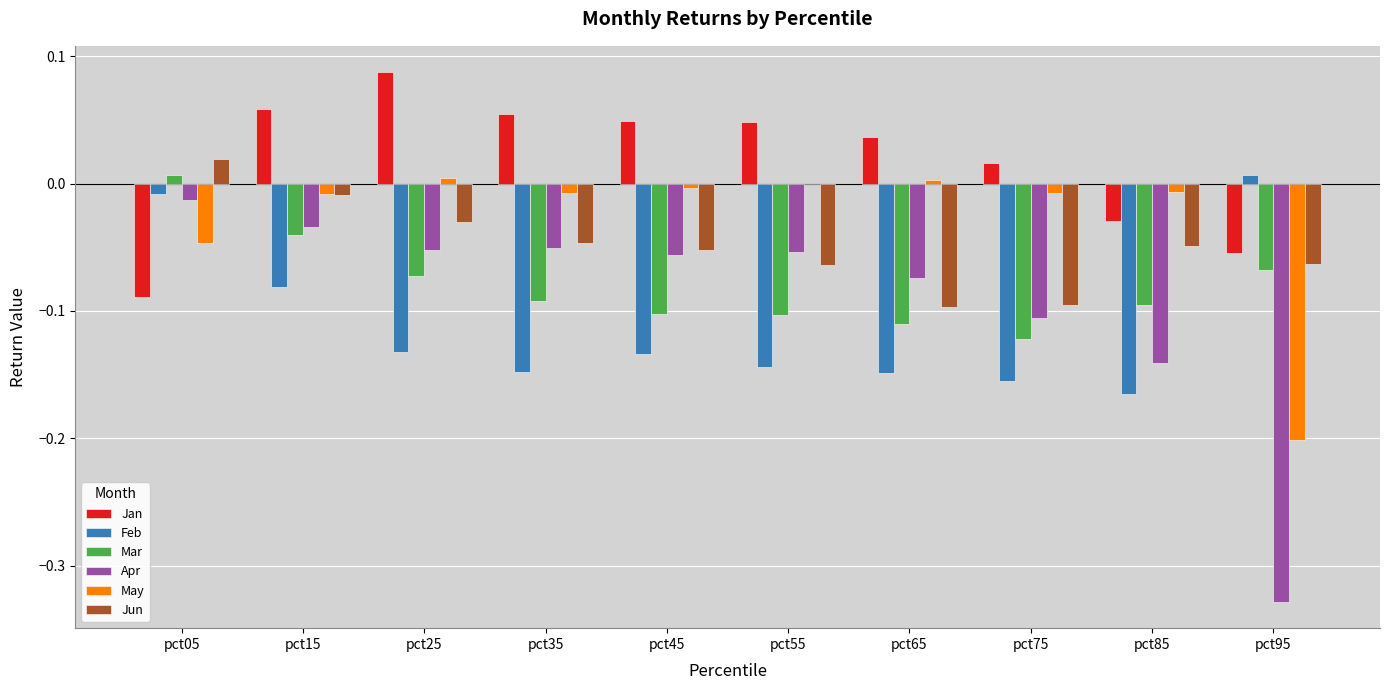

Which series has the largest total across all categories?

Jan